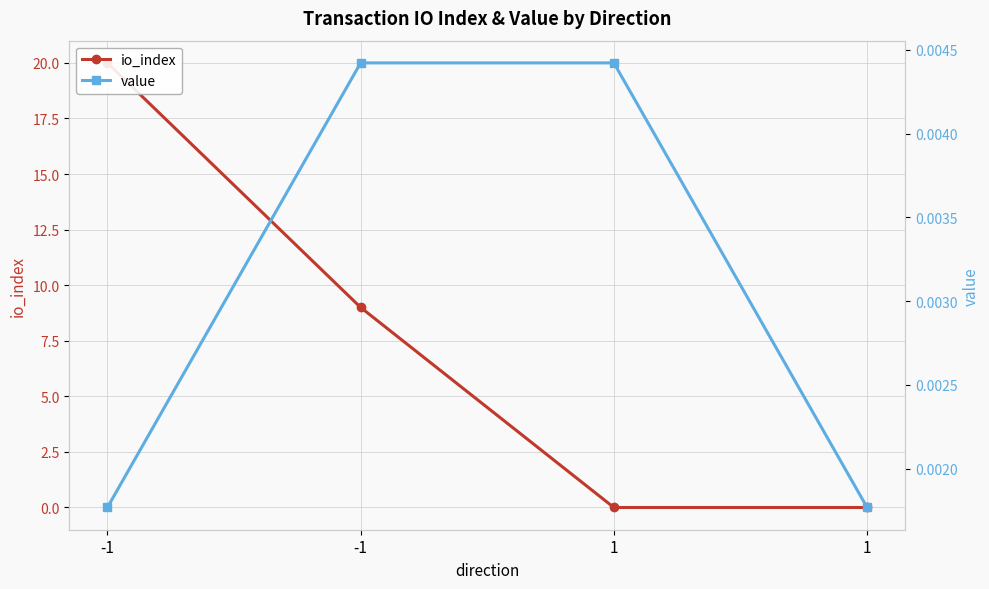

How many value values are between 0 and 1?

4